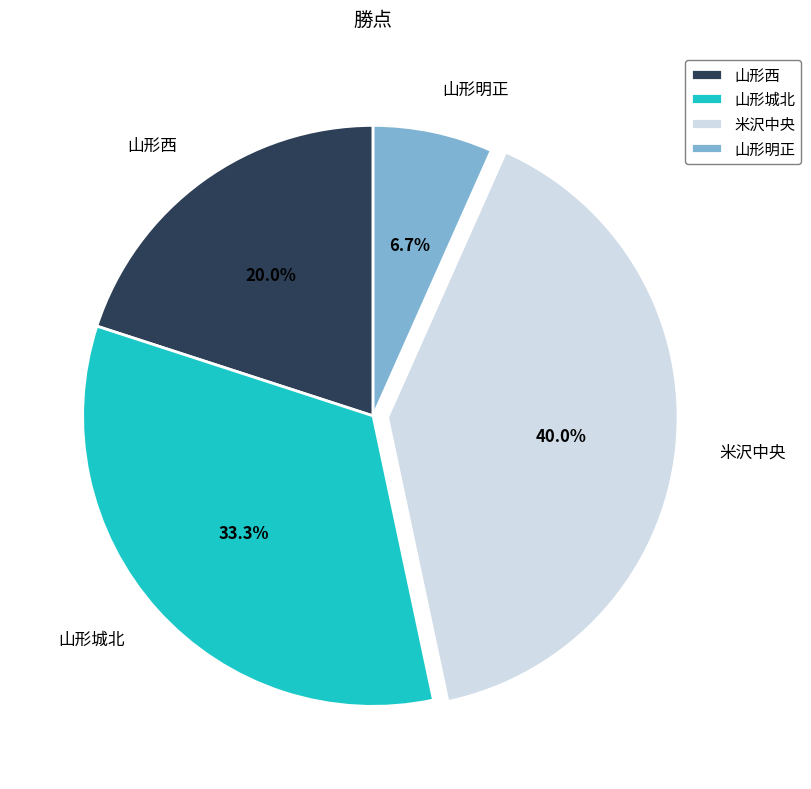

Count the number of slices in the pie.

4